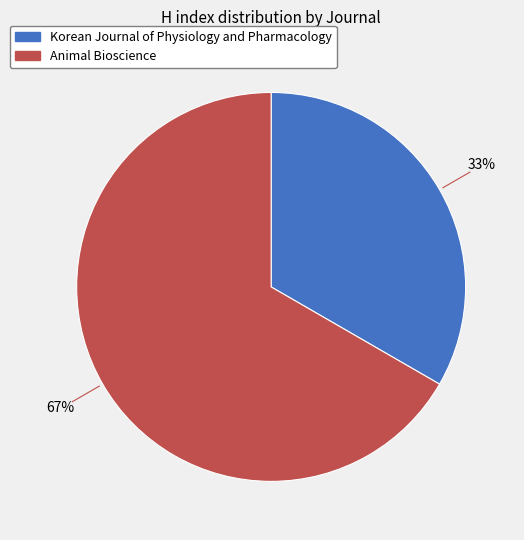

Does Korean Journal of Physiology and Pharmacology represent more than half of the total?

No